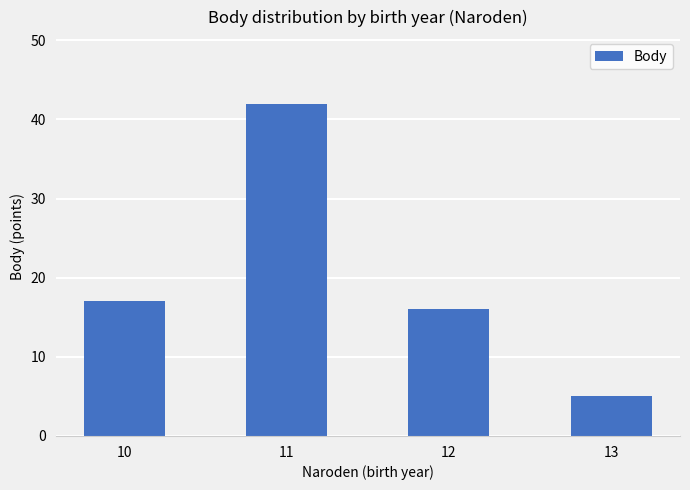

Count the number of categories in the chart.

4